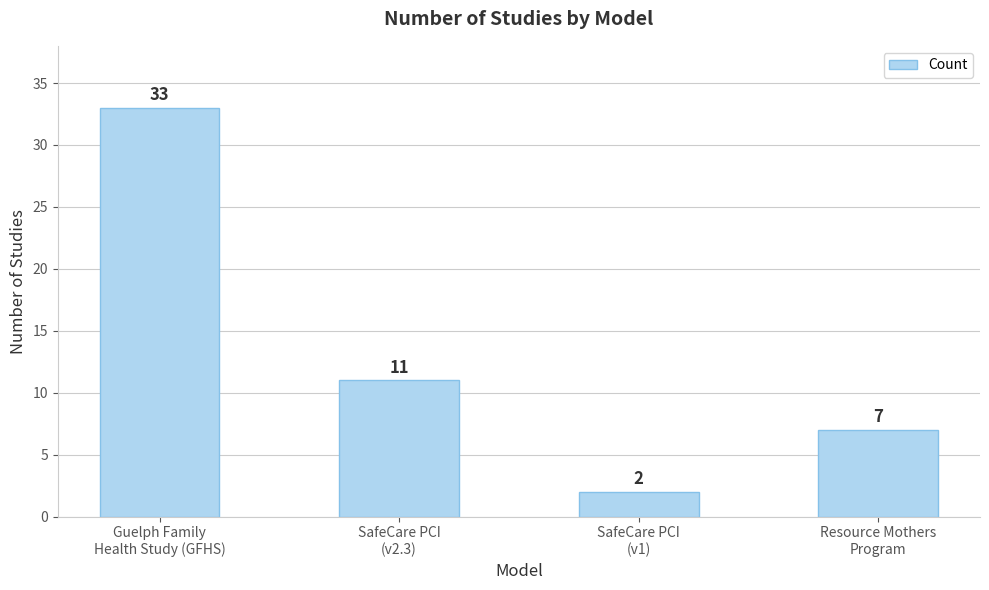

List the labels in order of value, largest first.

Guelph Family
Health Study (GFHS), SafeCare PCI
(v2.3), Resource Mothers
Program, SafeCare PCI
(v1)